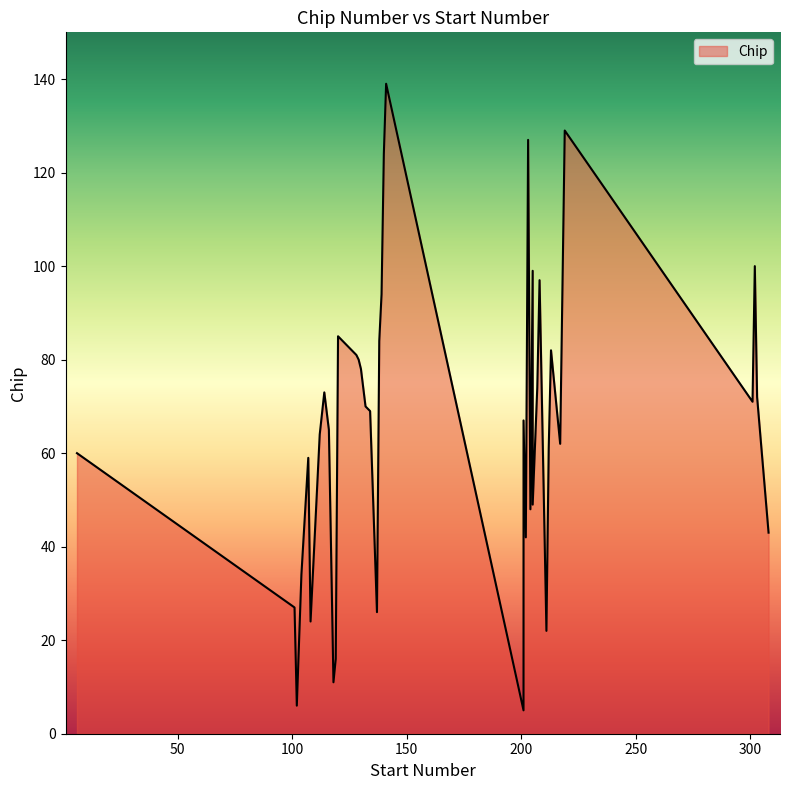

How many values exceed 69?

19